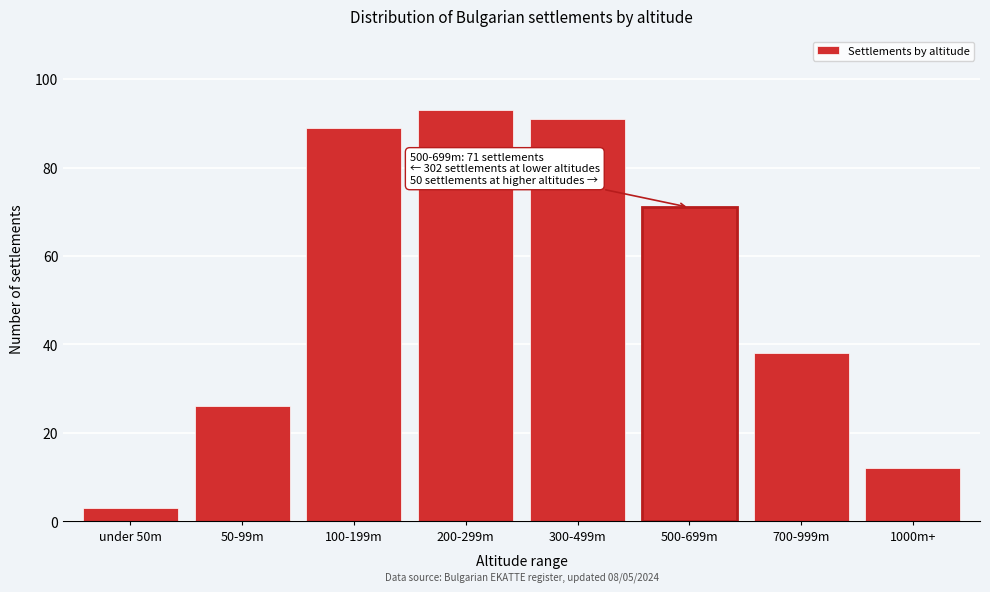

Reading left to right, what are all the values shown in this chart?

under 50m=3	50-99m=26	100-199m=89	200-299m=93	300-499m=91	500-699m=71	700-999m=38	1000m+=12